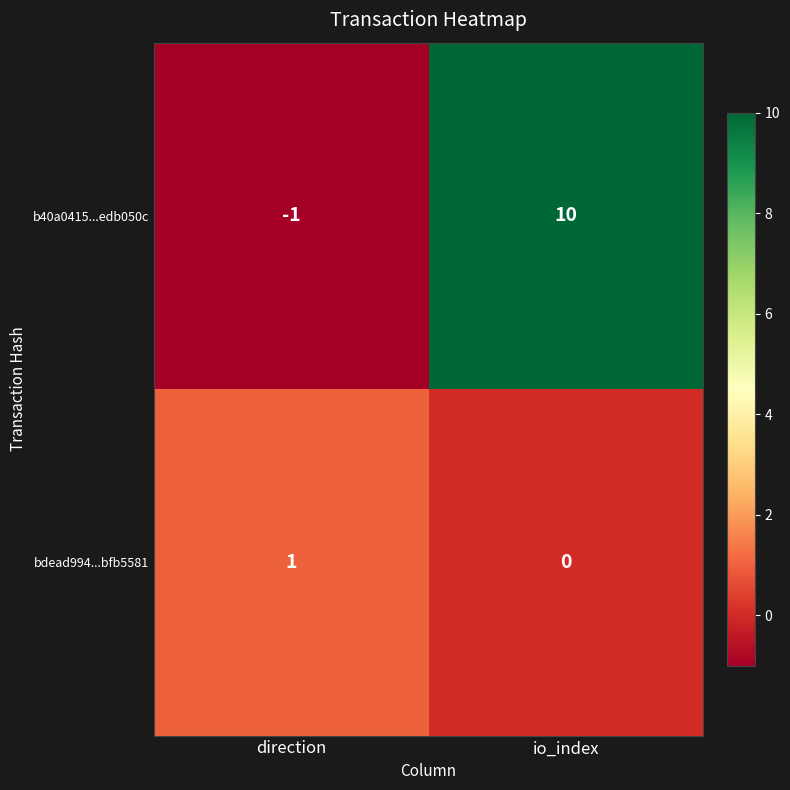

What is the greatest value displayed?

10